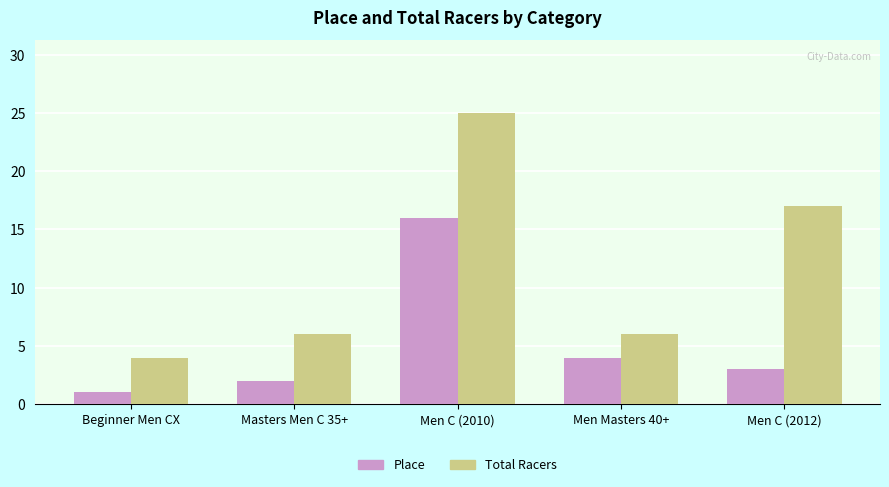

Read the Place value at Beginner Men CX.

1